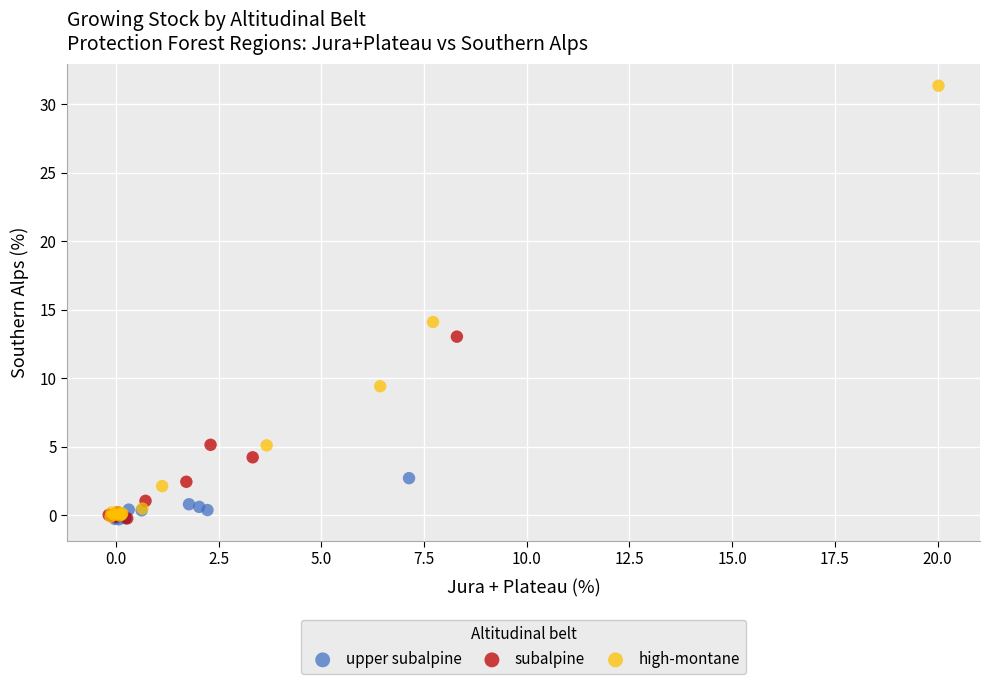

Which series contains the highest Y value?

high-montane